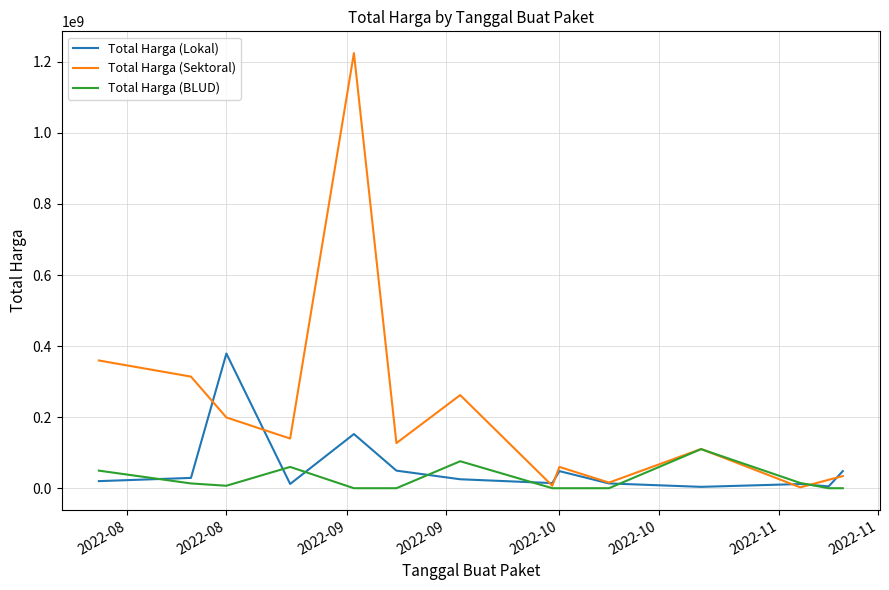

What is the greatest value displayed?

1224682000